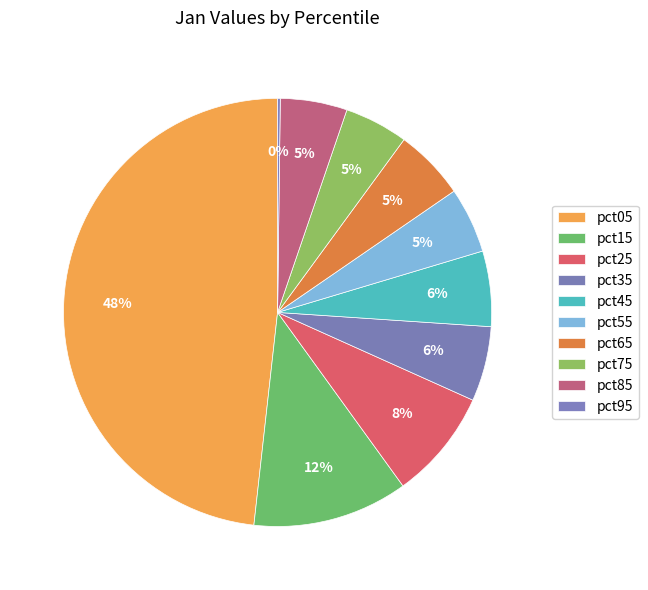

Combined, what portion of the pie is pct55 and pct45?

10.7%